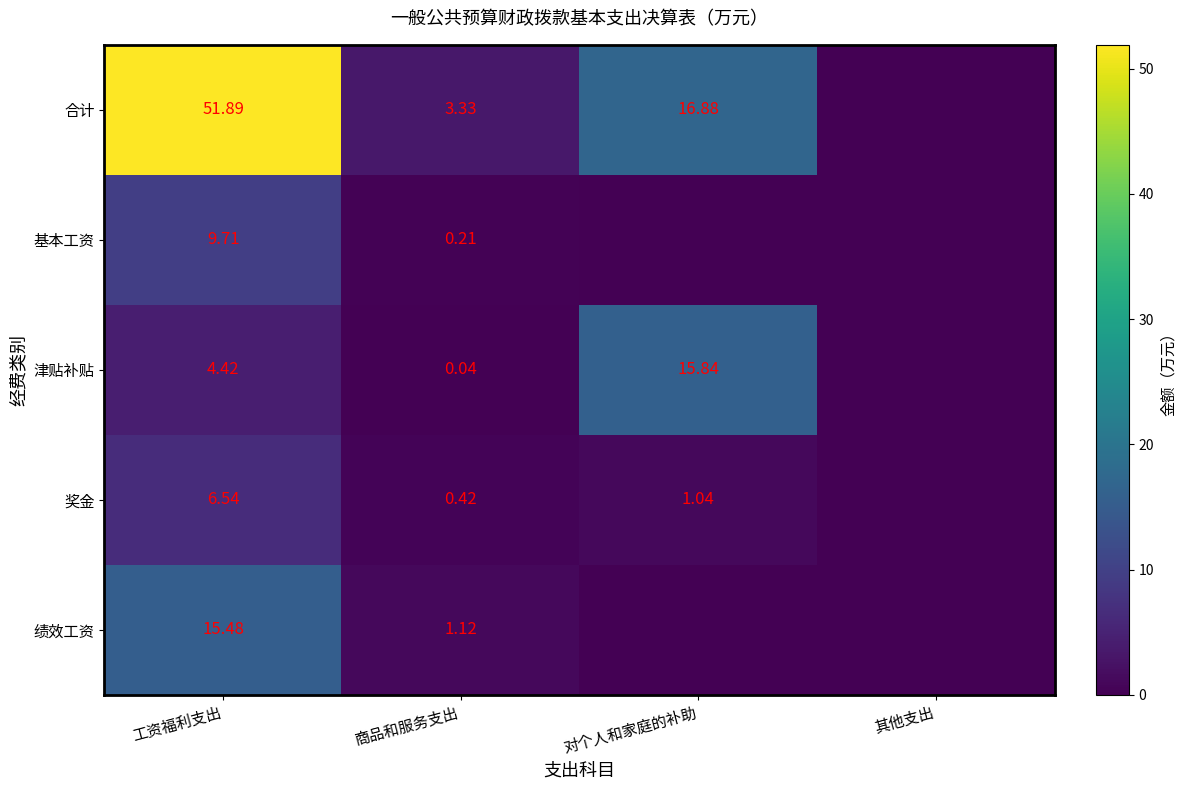

What is the total value across all series at 工资福利支出?

88.0